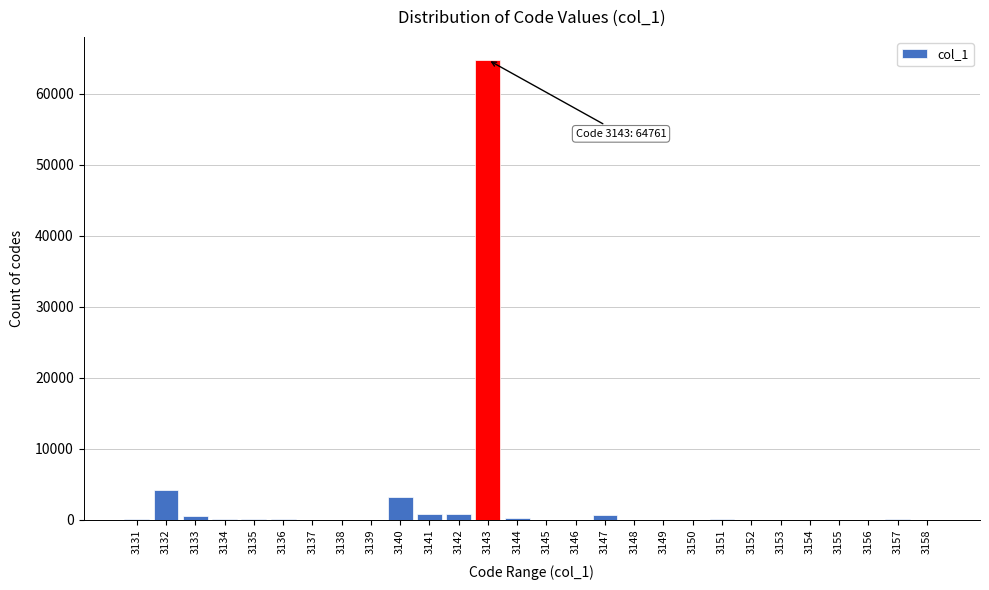

What is the maximum value shown in the chart?

64761